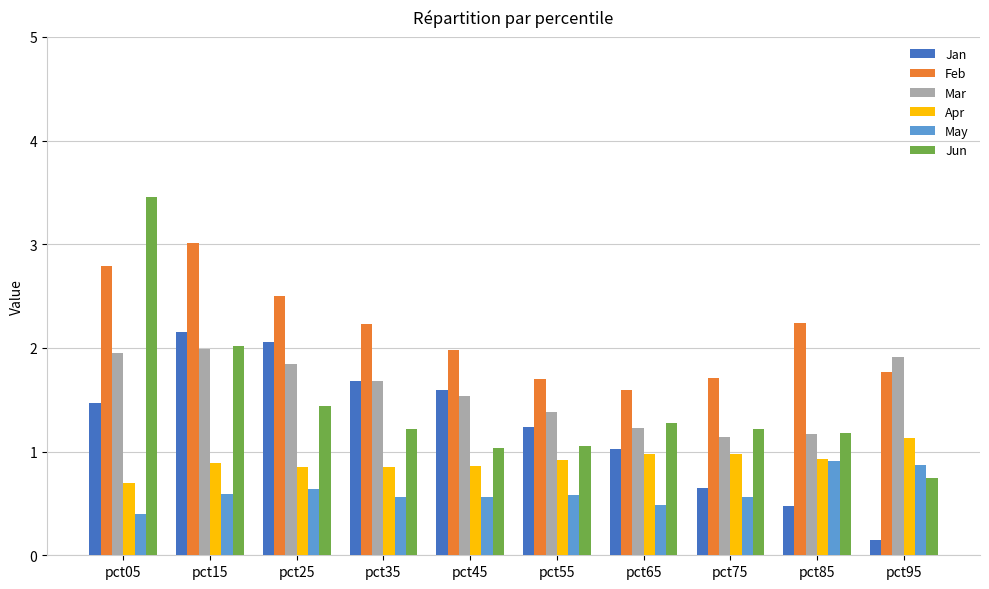

What is the difference between the second highest and second lowest values in the Feb series?

1.1